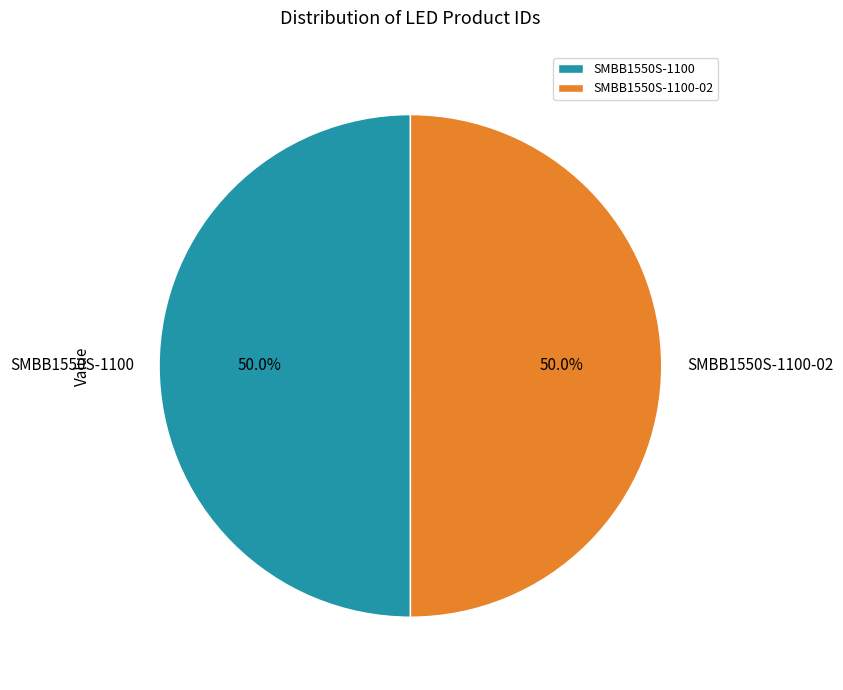

Count the number of slices in the pie.

2